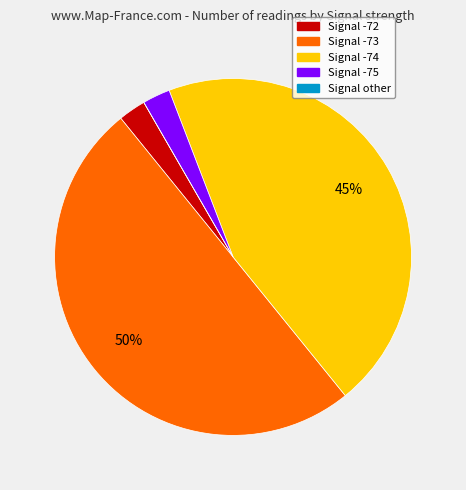

To the nearest percent, what is the average slice percentage?

20%